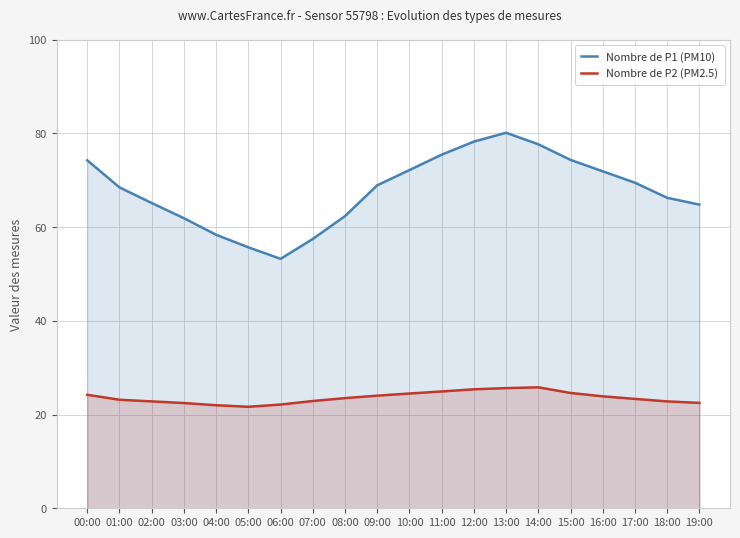

What are all the series names shown in the legend?

Nombre de P1 (PM10), Nombre de P2 (PM2.5)